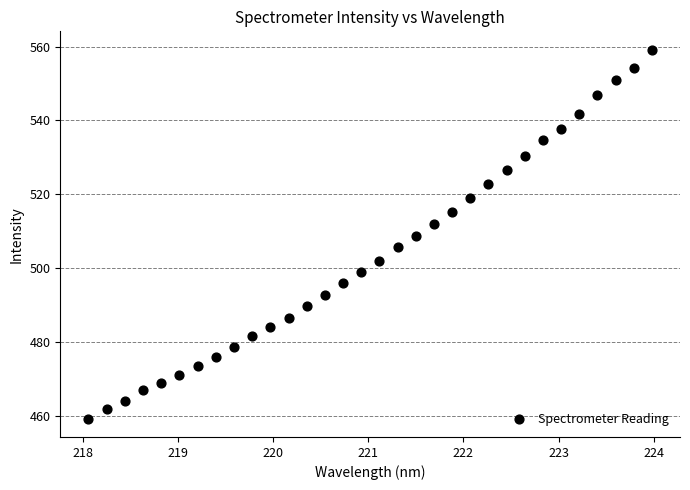

What is the range of X values (max minus min)?

5.9